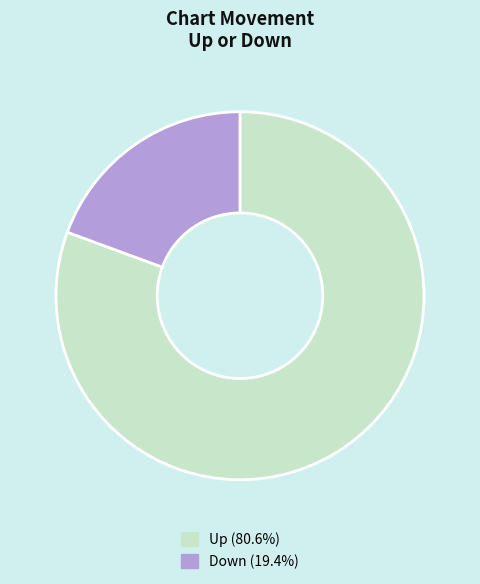

Is Down (19.4%) the majority of the pie?

No